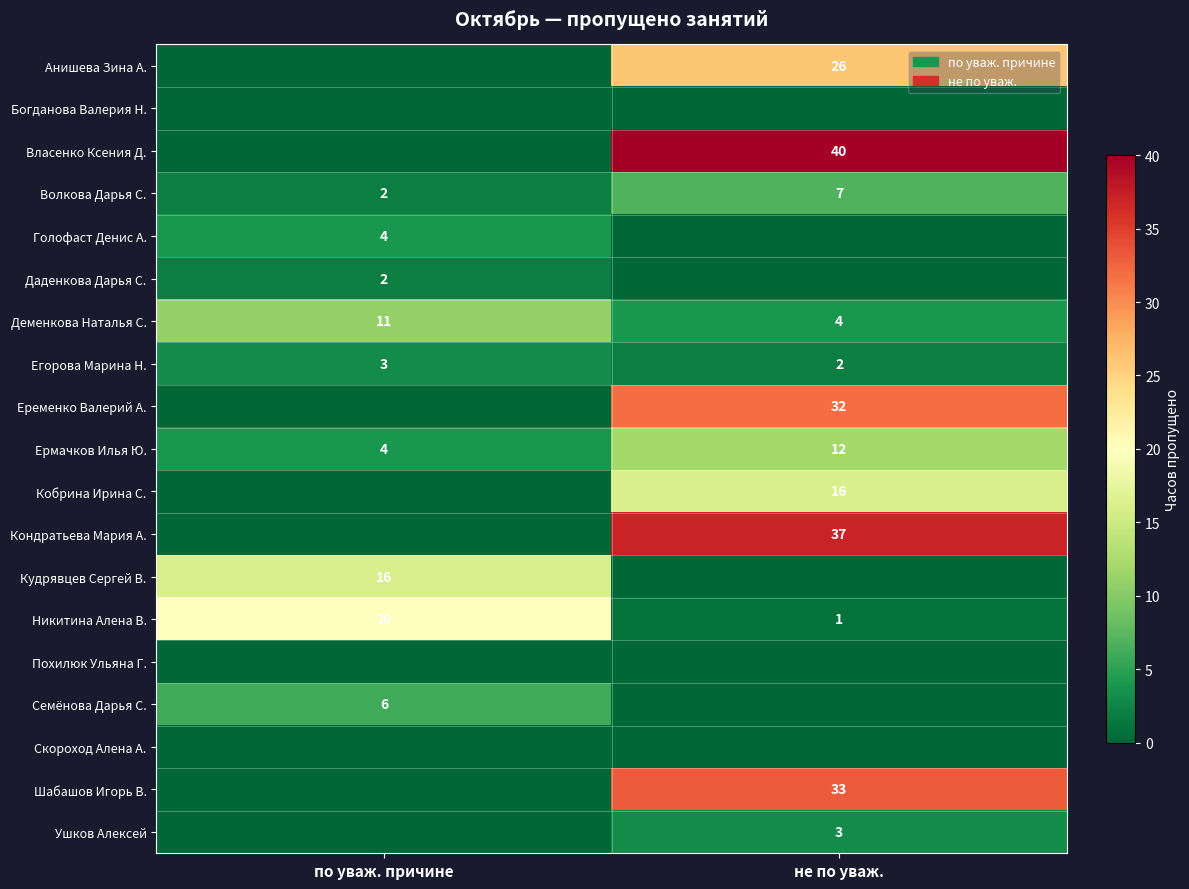

What is the highest value of the Волкова Дарья С. series?

7